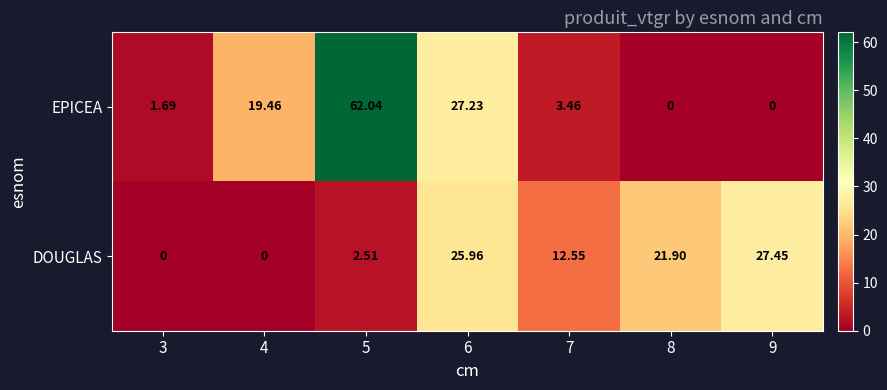

Count the number of data series in this chart.

2